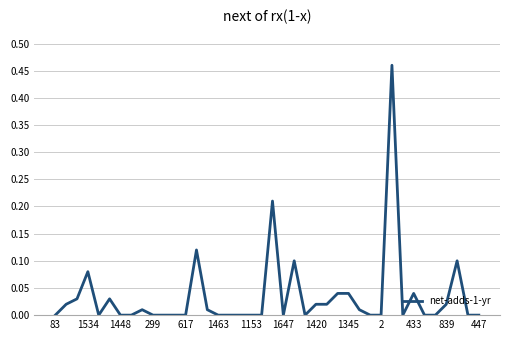

How many lines are shown in the chart?

1